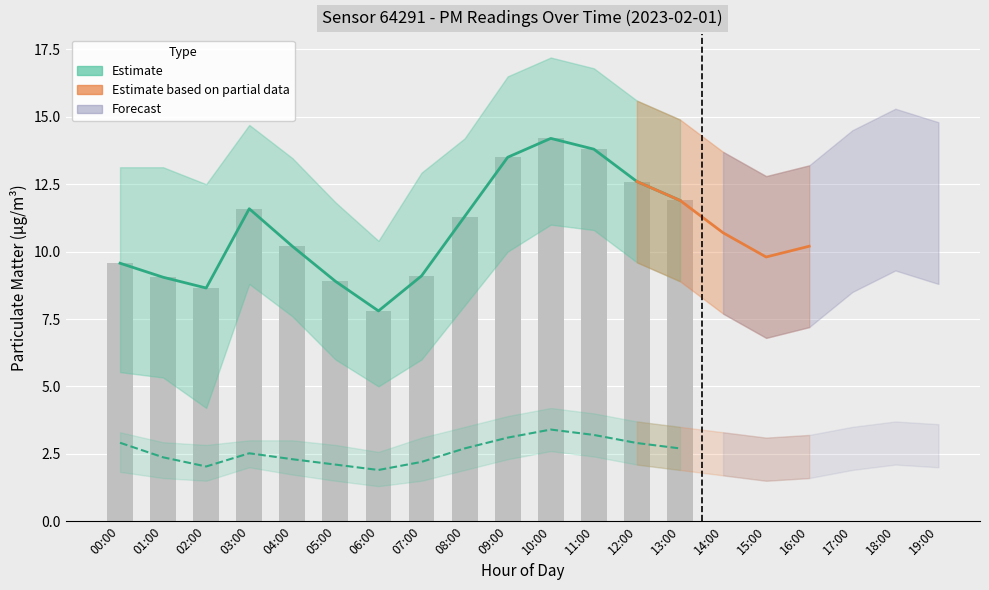

How many data points in P1 Estimate are above 11?

7